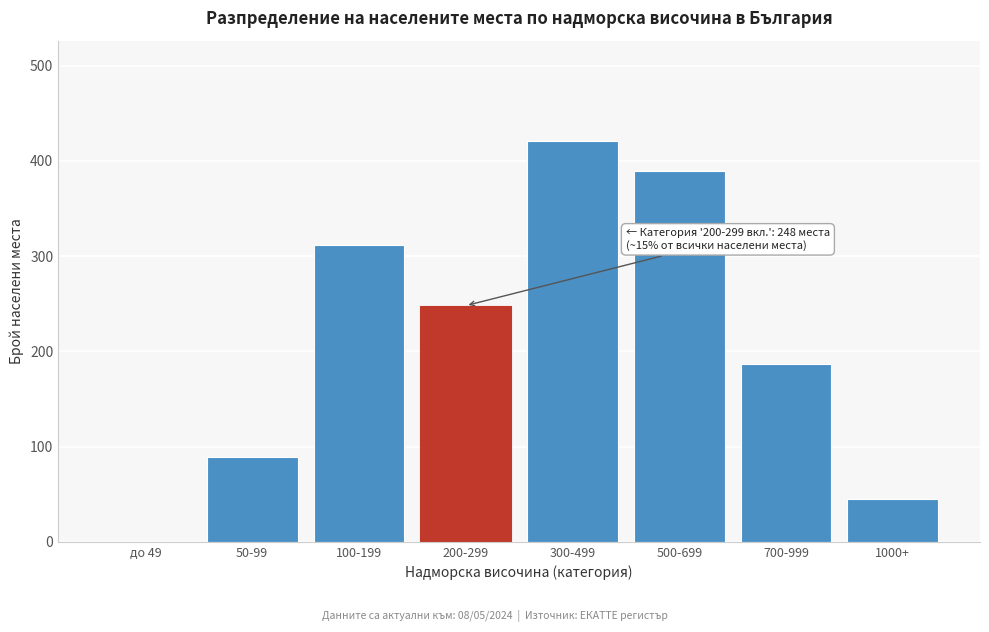

Reading left to right, extract all data points from this chart.

до 49=0	50-99=89	100-199=312	200-299=248	300-499=421	500-699=389	700-999=187	1000+=45